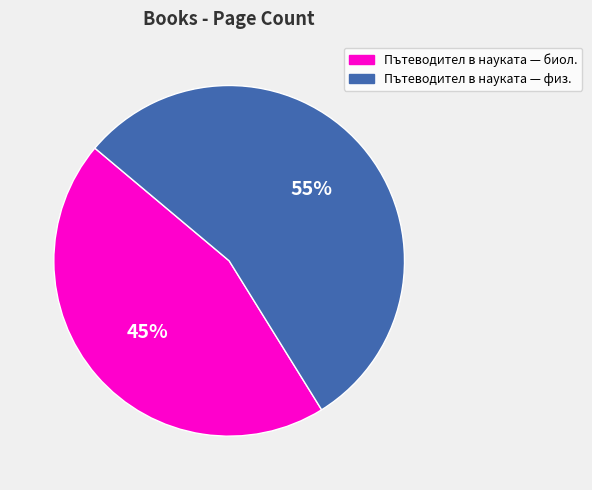

To the nearest percent, what portion does Пътеводител в науката — физ. represent?

55%